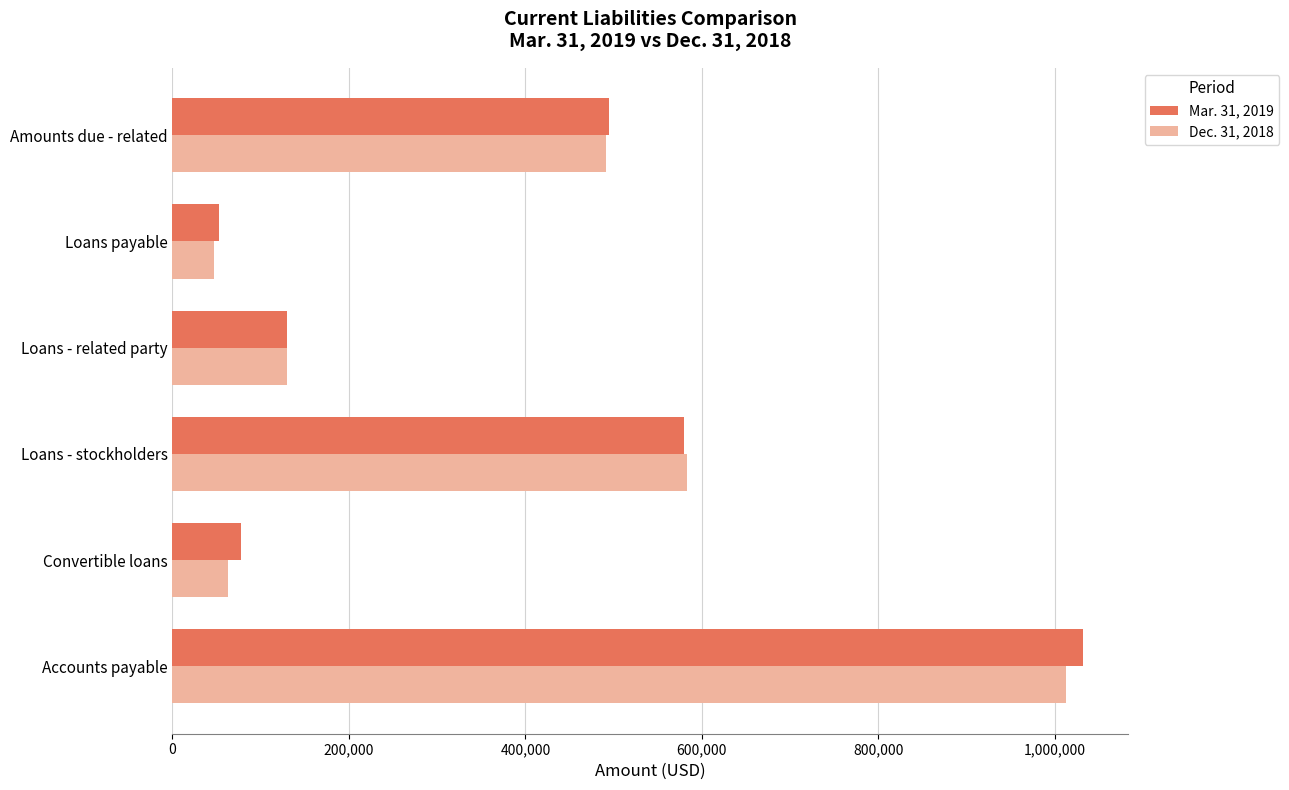

What are all the series names shown in the legend?

Mar. 31, 2019, Dec. 31, 2018